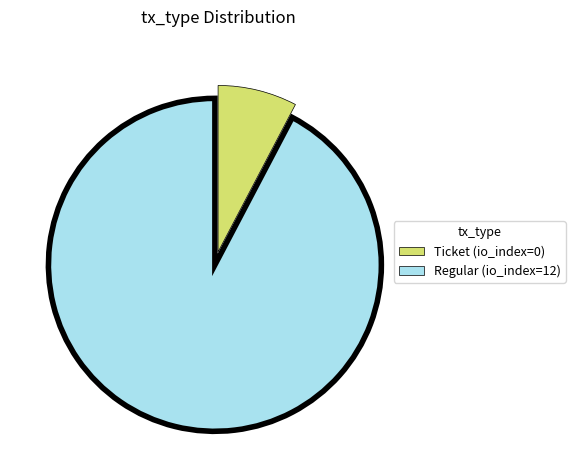

Rank the categories by value from lowest to highest.

Ticket (io_index=0), Regular (io_index=12)